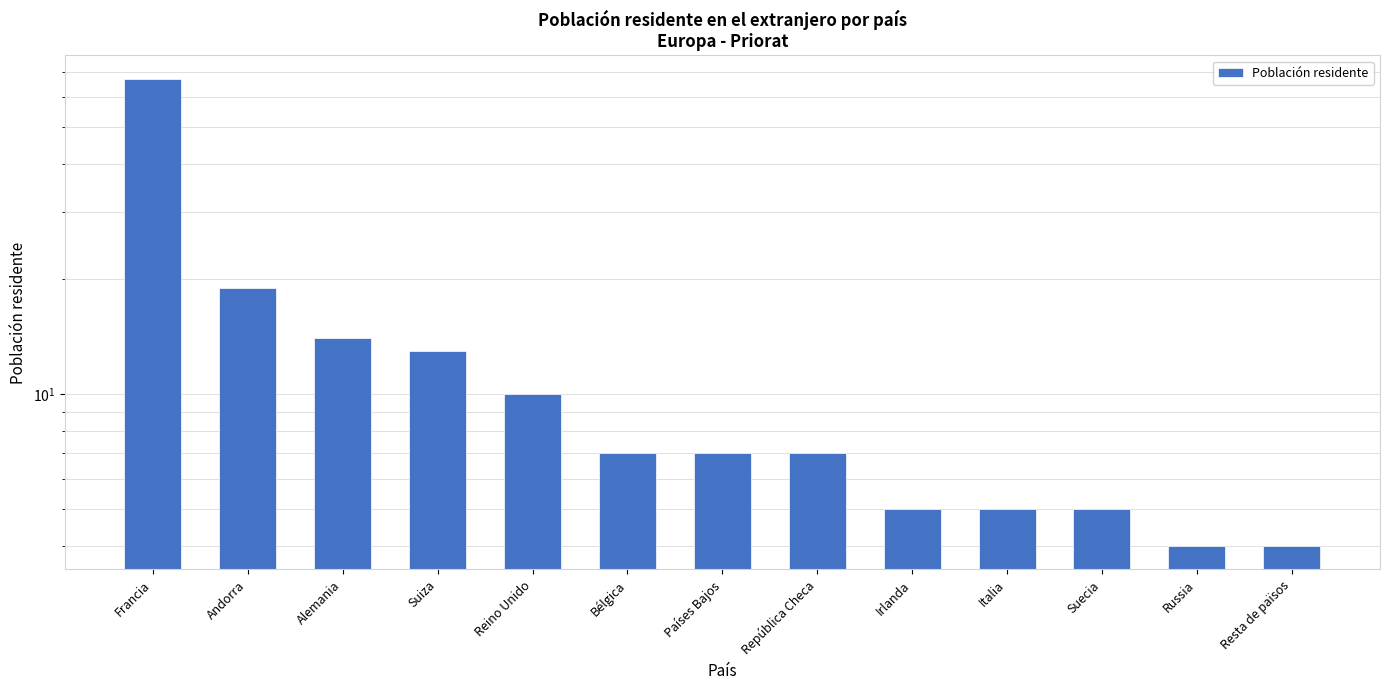

Approximately how many times larger is the value at Russia compared to Alemania?

0.3